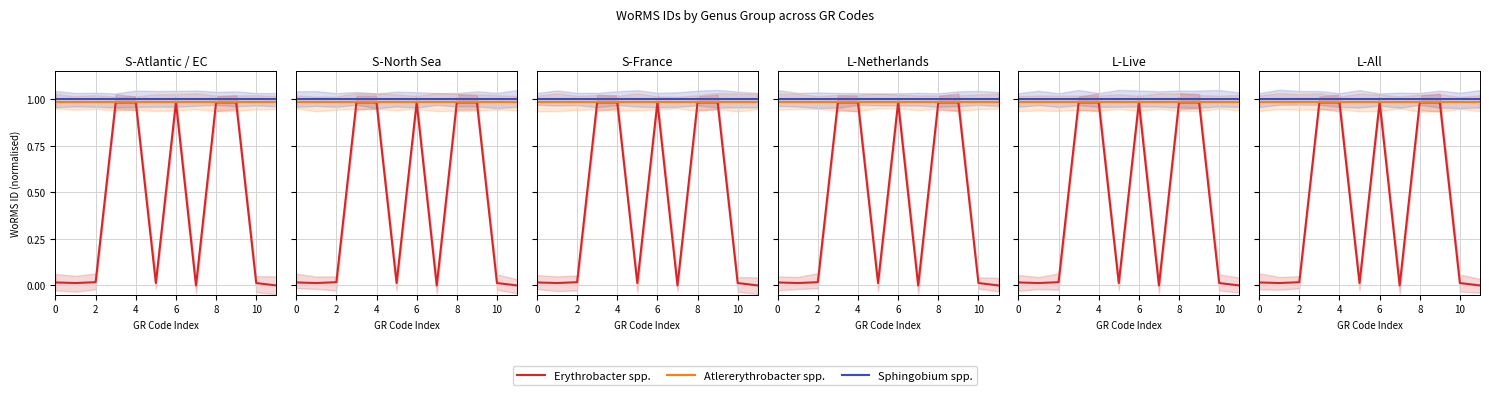

Reading right to left, what are all the values shown in this chart?

Erythrobacter spp.: 0.0	0.0	1.0	1.0	0.0	1.0	0.0	1.0	1.0	0.0	0.0	0.0
Atlererythrobacter spp.: 1.0	1.0	1.0	1.0	1.0	1.0	1.0	1.0	1.0	1.0	1.0	1.0
Sphingobium spp.: 1.0	1.0	1.0	1.0	1.0	1.0	1.0	1.0	1.0	1.0	1.0	1.0